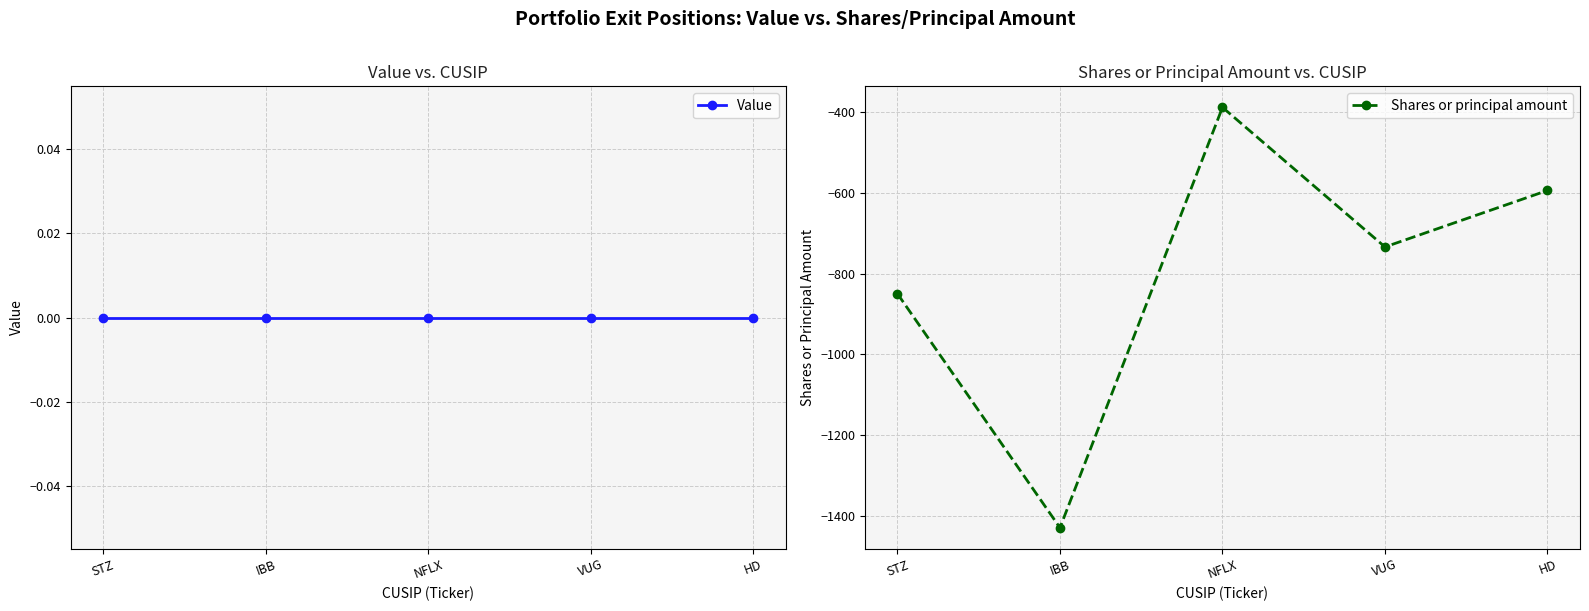

What is the label of the 1st point from the left?

STZ